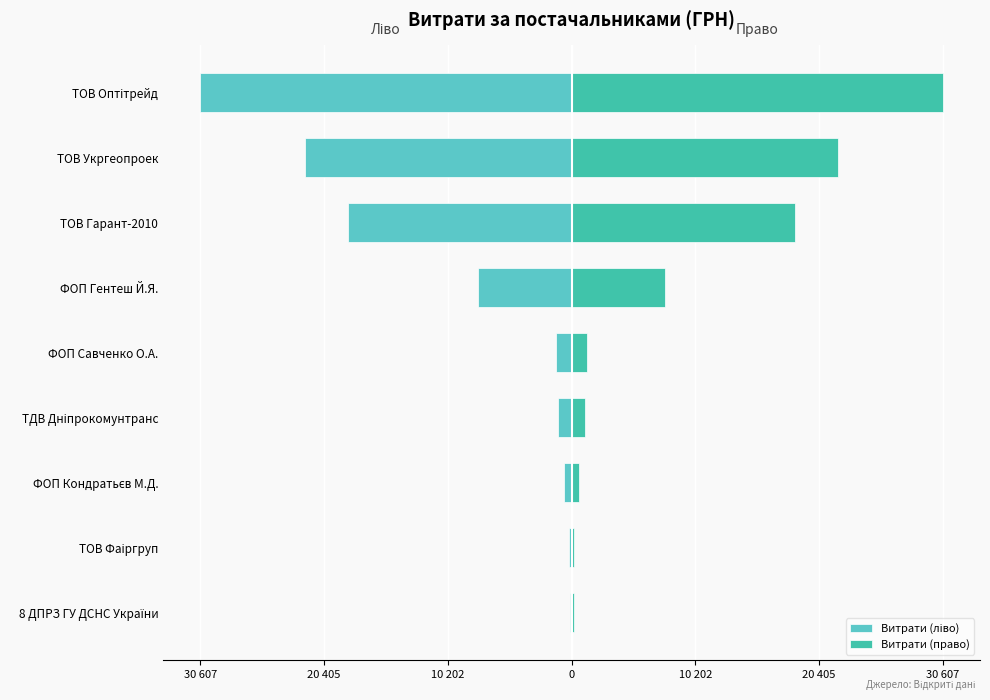

Rank the series at ТОВ Укргеопроек from highest to lowest value.

Витрати (право), Витрати (ліво)